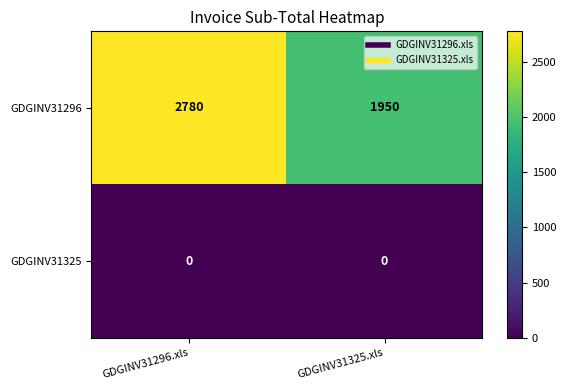

What is the sum of all GDGINV31296 values?

4730